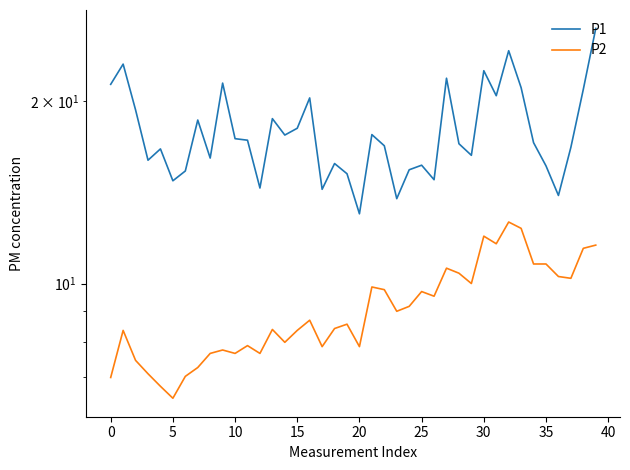

How many values in the P2 series are below 8?

14